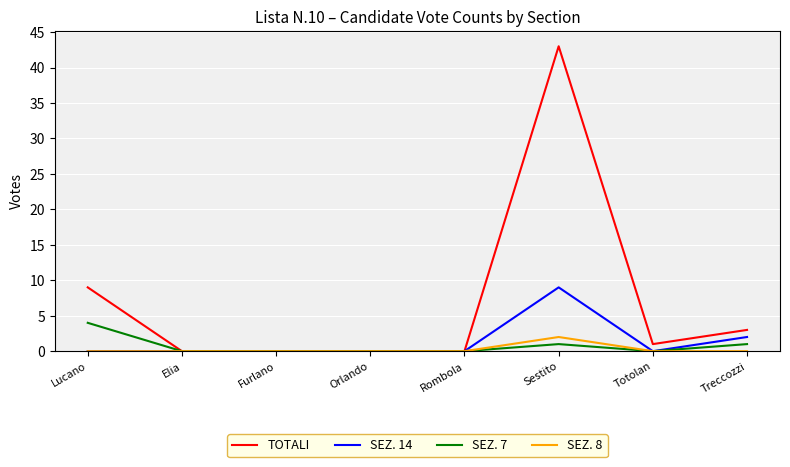

Is it true that TOTALI equals -28 at Furlano?

False